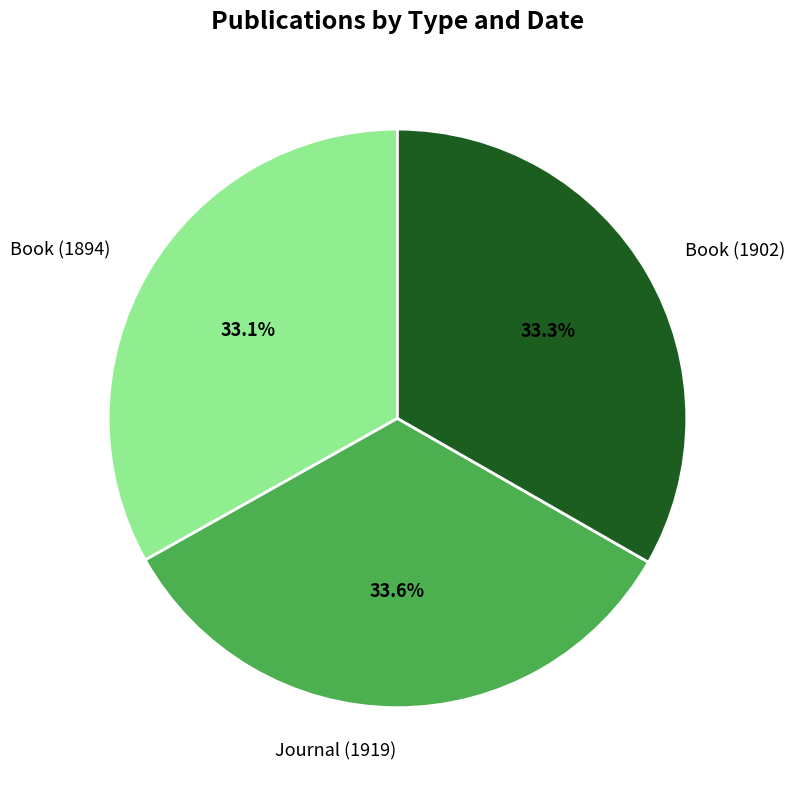

Is it true that Book (1894) is 33% of the pie?

True